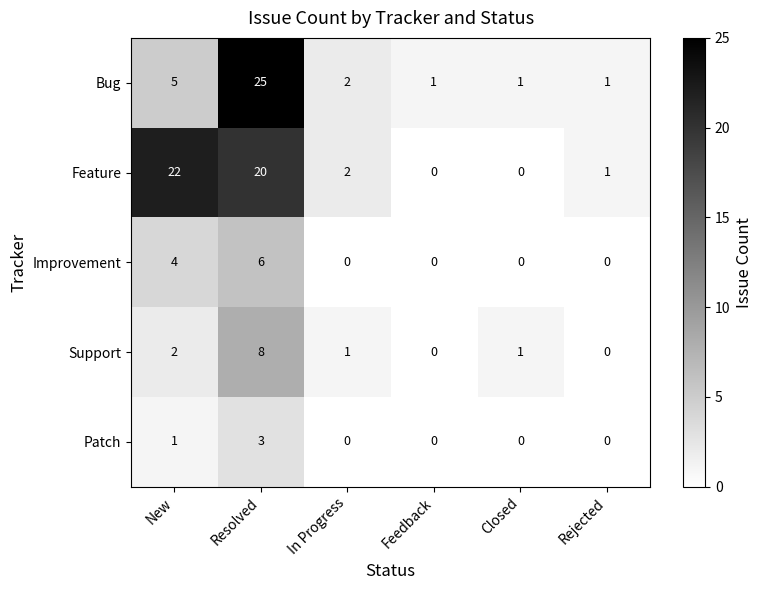

What is the difference between the second highest and second lowest values in the Feature series?

20